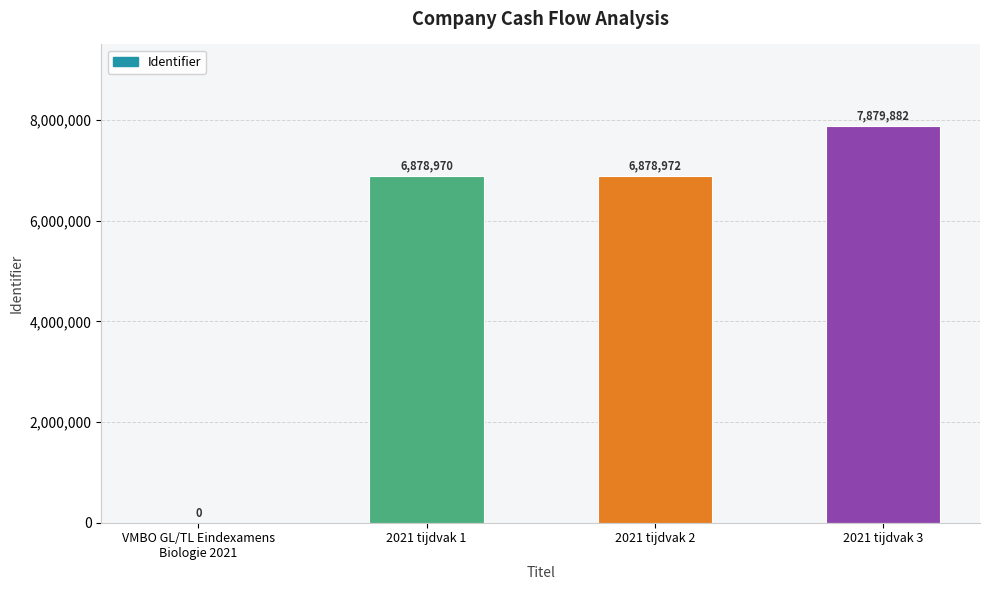

Where is the data nearest to the value 3939941?

2021 tijdvak 1